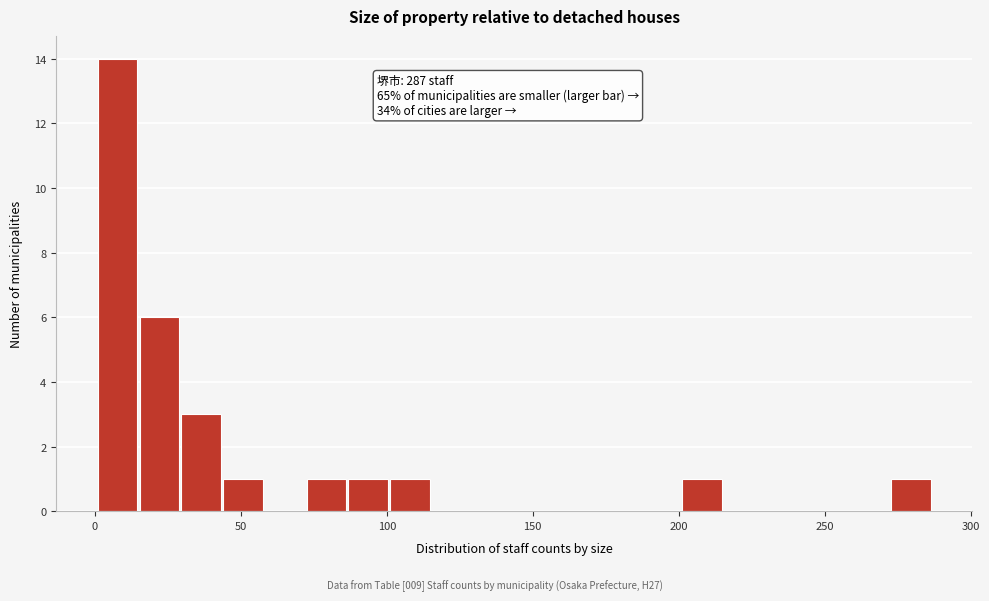

Read against the x-axis, roughly where is the centre of the tallest bar?

10